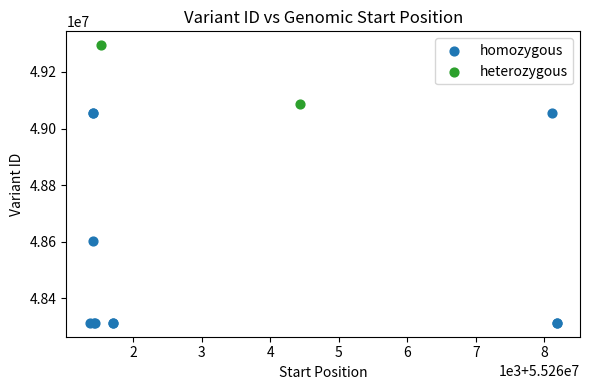

What are all the series names shown in the legend?

homozygous, heterozygous